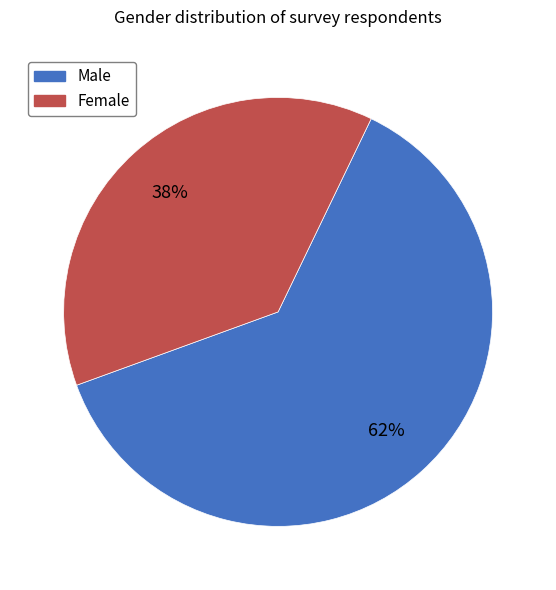

How many slices are in this pie chart?

2